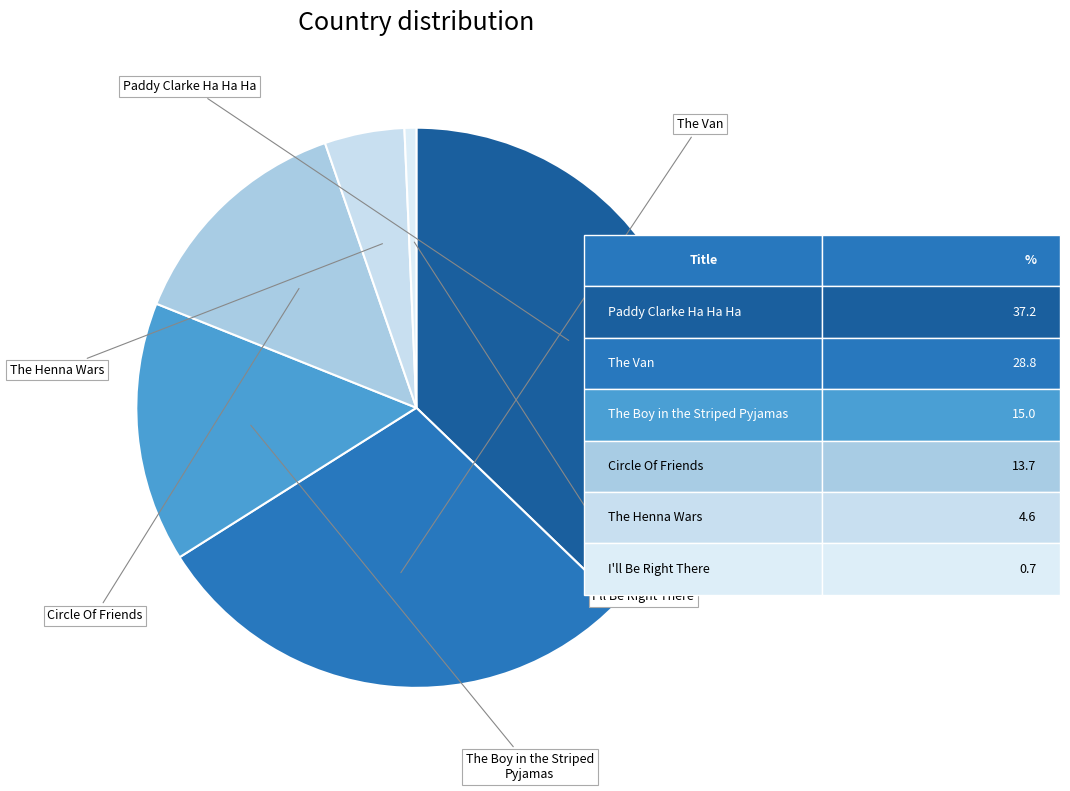

Count the number of slices in the pie.

6